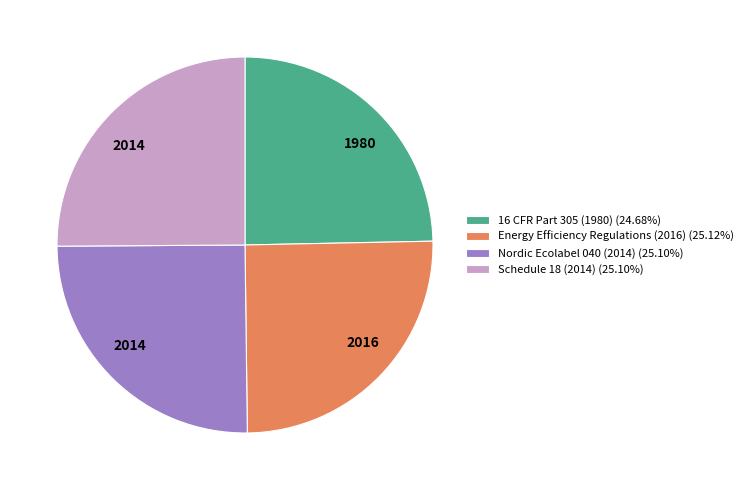

Is it true that Schedule 18 (2014) is 12% of the pie?

False